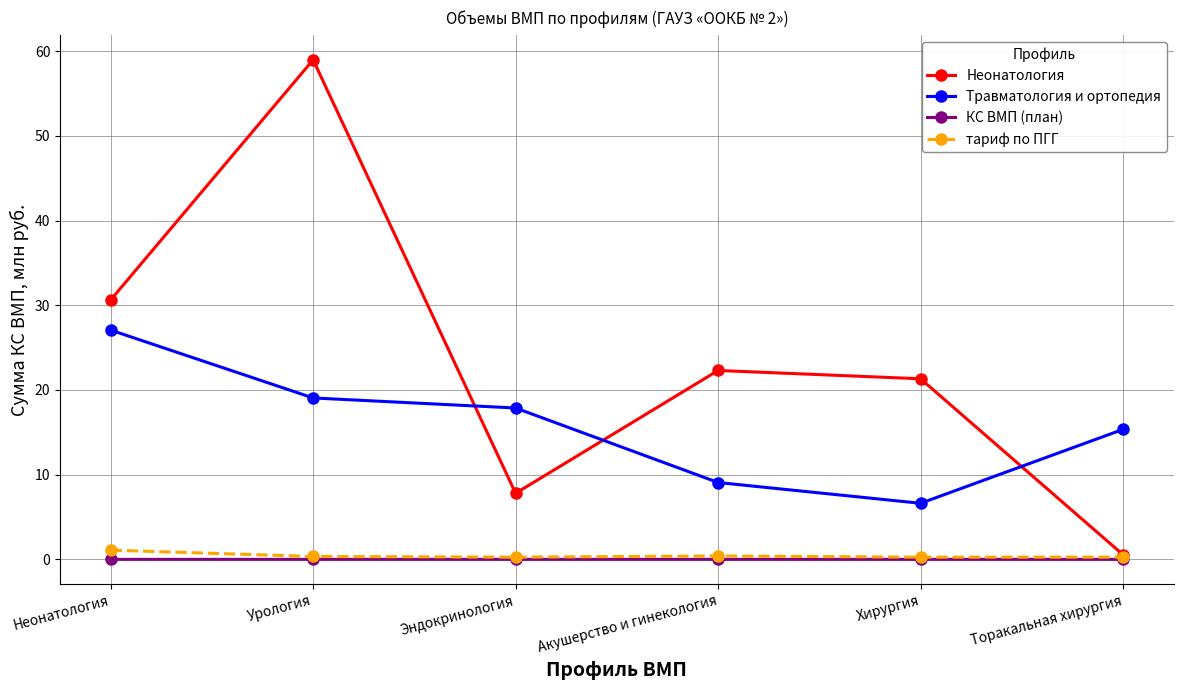

List the labels in order of Травматология и ортопедия value, smallest first.

Хирургия, Акушерство и гинекология, Торакальная хирургия, Эндокринология, Урология, Неонатология